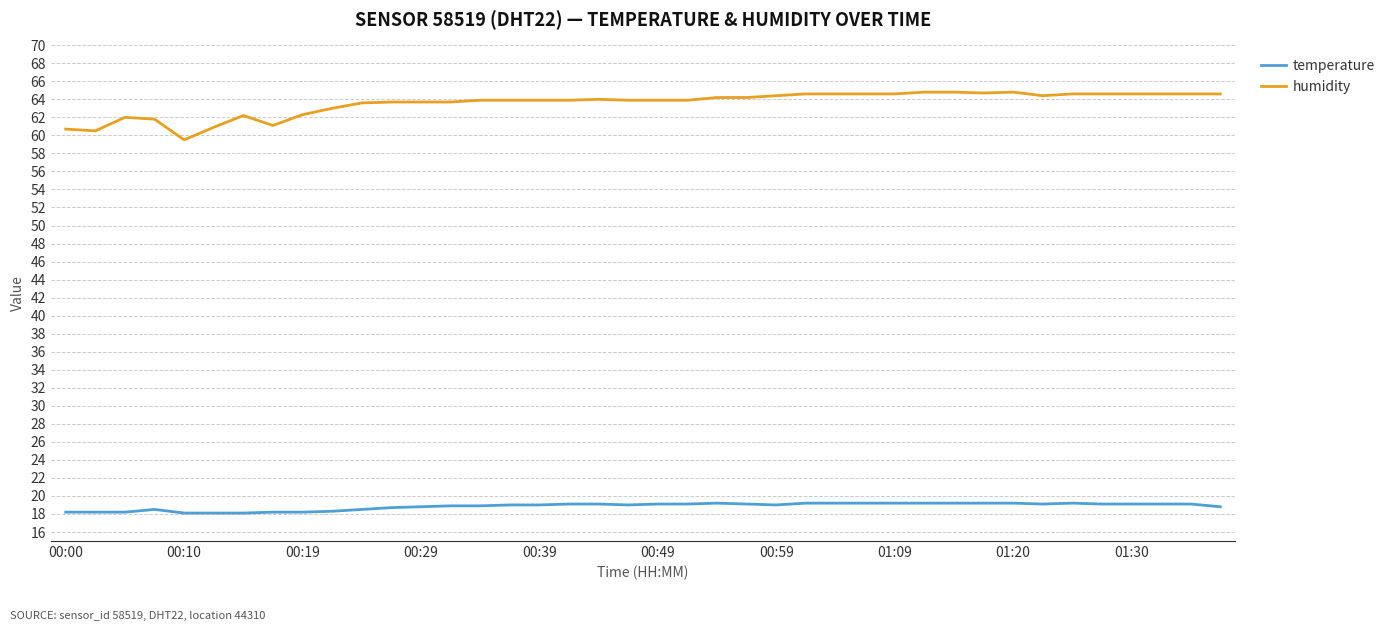

List the series in order of their peak value, lowest first.

temperature, humidity